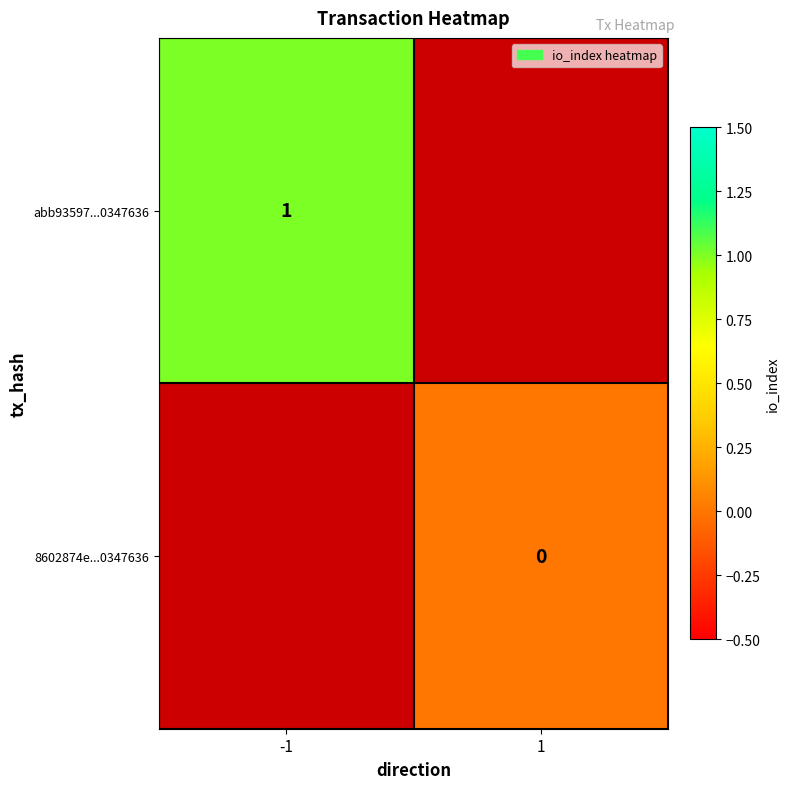

True or false: abb93597...0347636 has a value of 1 at -1.

True